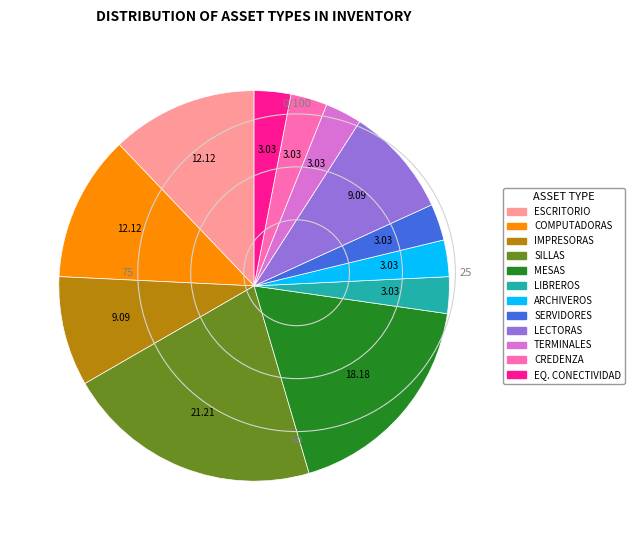

Is there any slice that represents more than half of the pie?

No